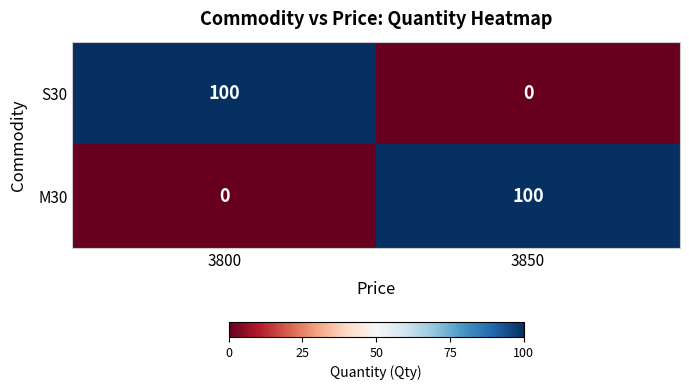

What is the difference between the highest and lowest values at 3850?

100